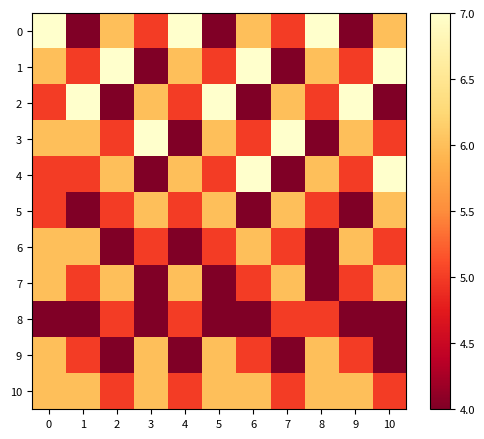

Reading left to right, list all the values displayed in this chart.

0: 0=7	1=4	2=6	3=5	4=7	5=4	6=6	7=5	8=7	9=4	10=6
1: 0=6	1=5	2=7	3=4	4=6	5=5	6=7	7=4	8=6	9=5	10=7
2: 0=5	1=7	2=4	3=6	4=5	5=7	6=4	7=6	8=5	9=7	10=4
3: 0=6	1=6	2=5	3=7	4=4	5=6	6=5	7=7	8=4	9=6	10=5
4: 0=5	1=5	2=6	3=4	4=6	5=5	6=7	7=4	8=6	9=5	10=7
5: 0=5	1=4	2=5	3=6	4=5	5=6	6=4	7=6	8=5	9=4	10=6
6: 0=6	1=6	2=4	3=5	4=4	5=5	6=6	7=5	8=4	9=6	10=5
7: 0=6	1=5	2=6	3=4	4=6	5=4	6=5	7=6	8=4	9=5	10=6
8: 0=4	1=4	2=5	3=4	4=5	5=4	6=4	7=5	8=5	9=4	10=4
9: 0=6	1=5	2=4	3=6	4=4	5=6	6=5	7=4	8=6	9=5	10=4
10: 0=6	1=6	2=5	3=6	4=5	5=6	6=6	7=5	8=6	9=6	10=5